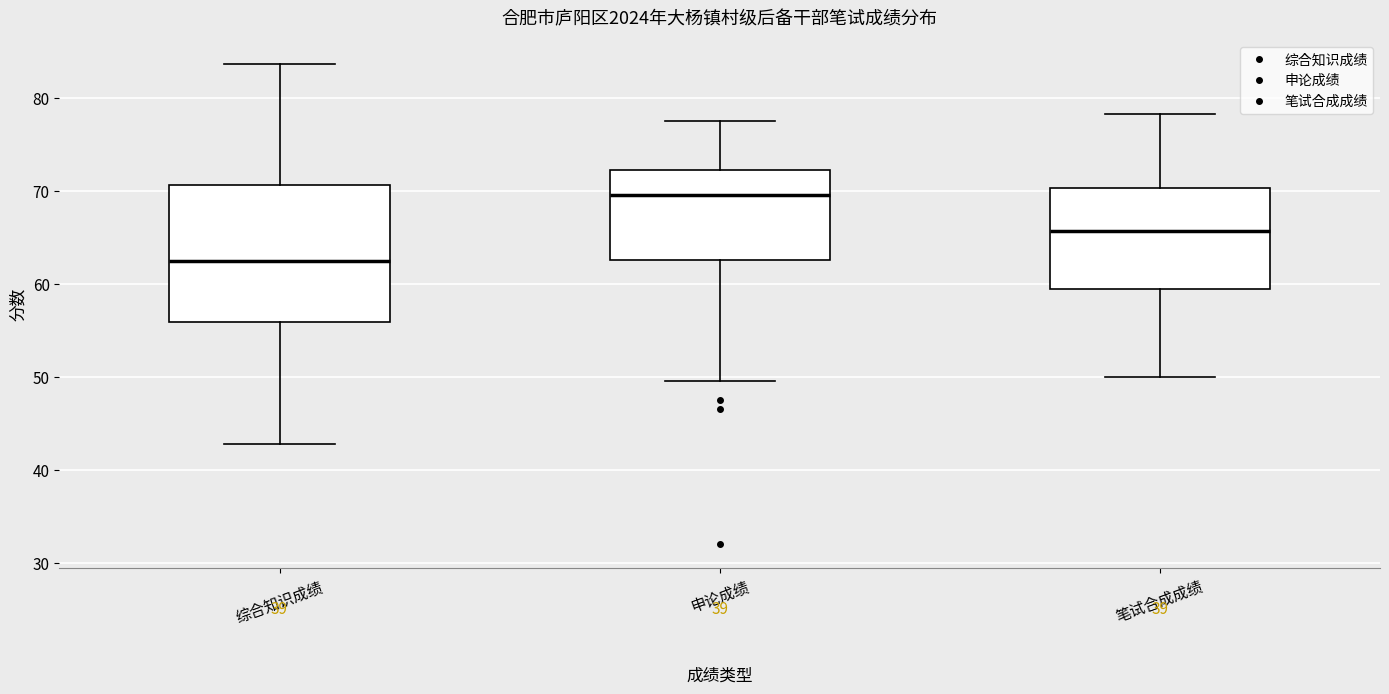

Which box is the tallest, from its lower edge to its upper edge?

综合知识成绩